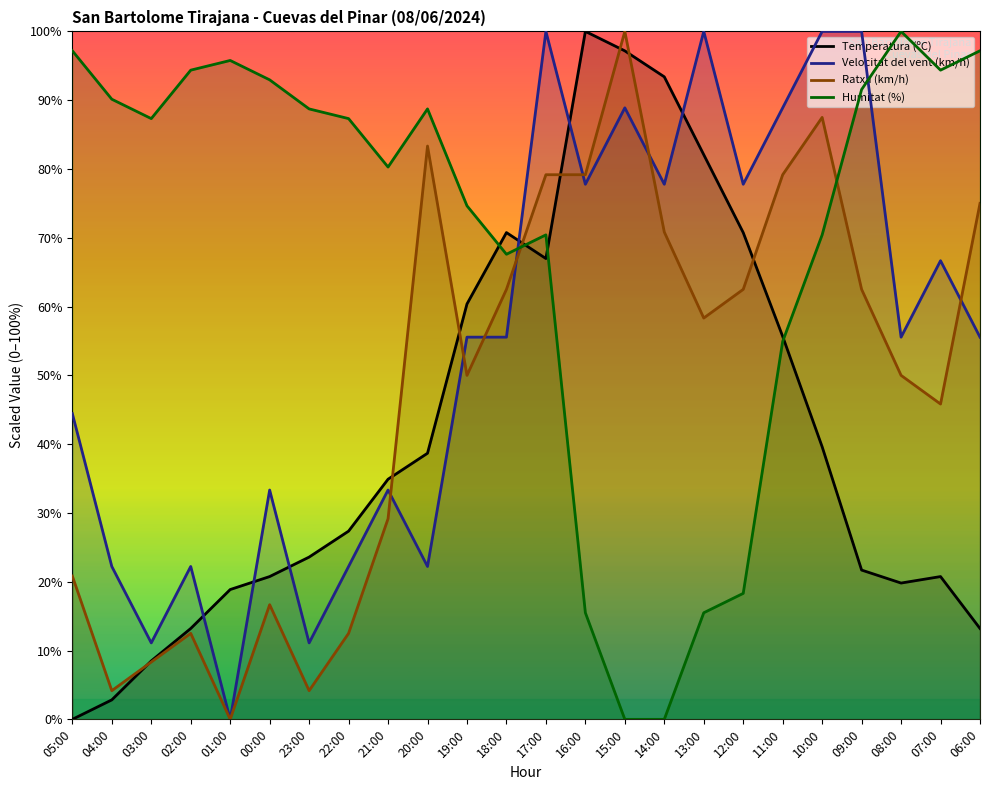

What is the difference between the Velocitat del vent (km/h) values at 03:00 and 17:00?

88.9